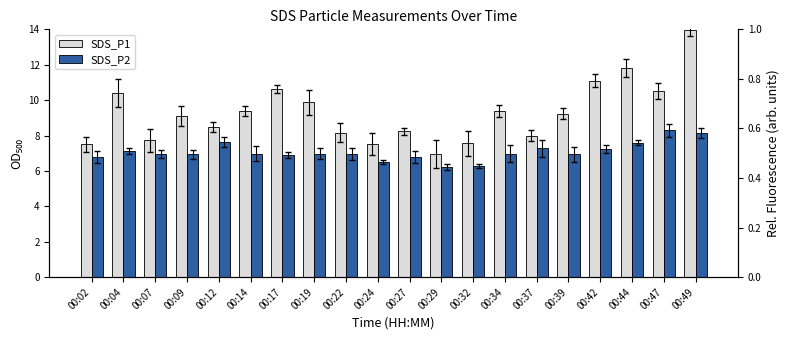

List the series in order of their peak value, highest first.

SDS_P1, SDS_P2, SDS_P2 (norm)